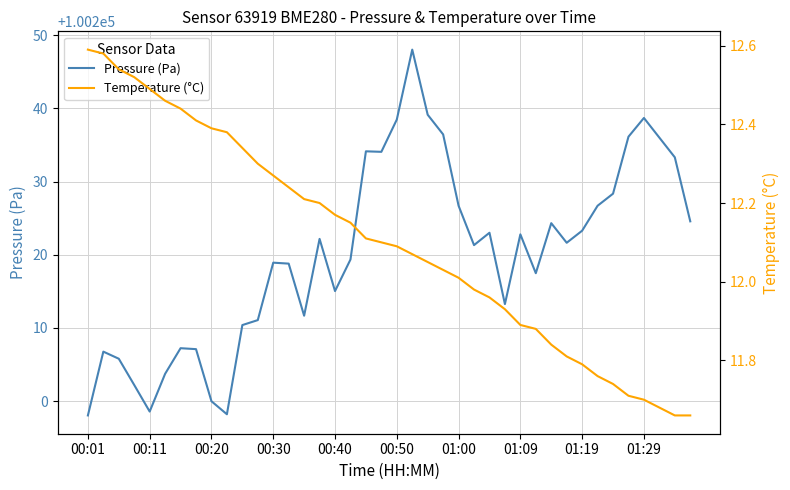

What is the total value across all series at 10?

100222.7